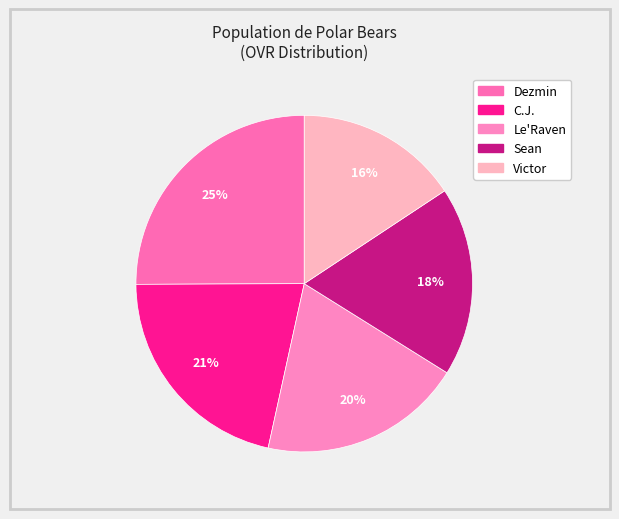

To the nearest percent, what percentage of the pie is C.J.?

21%